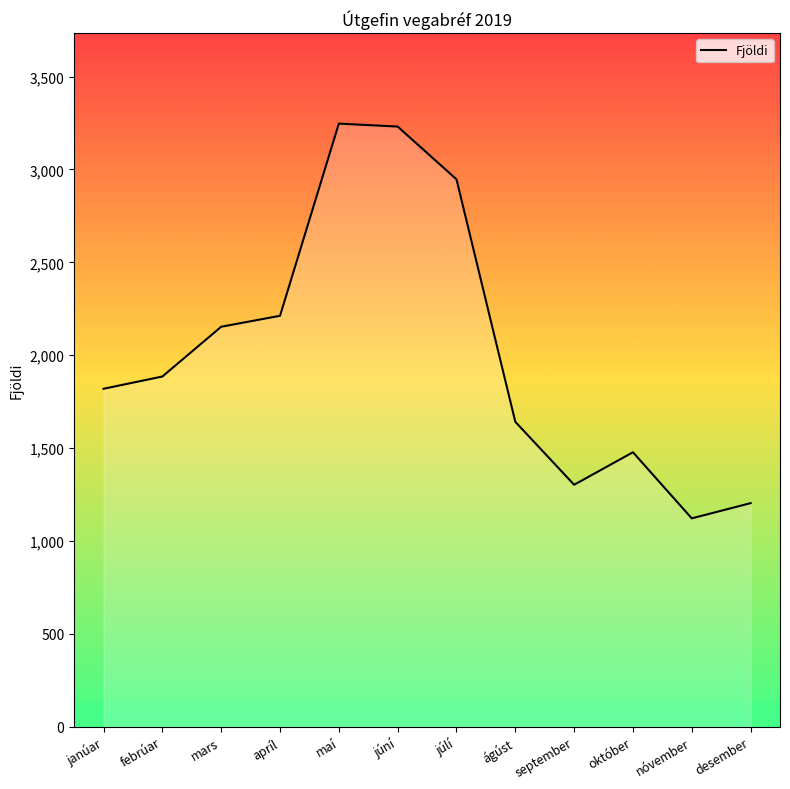

What value does the data have at mars, to the nearest 50?

2150